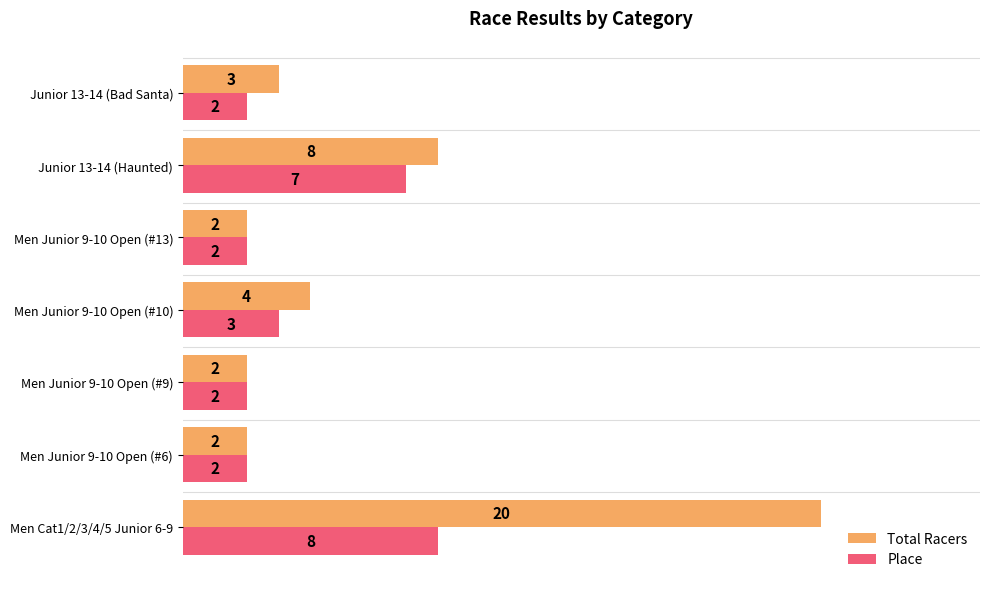

Where is Total Racers nearest to the value 11?

Junior 13-14 (Haunted)